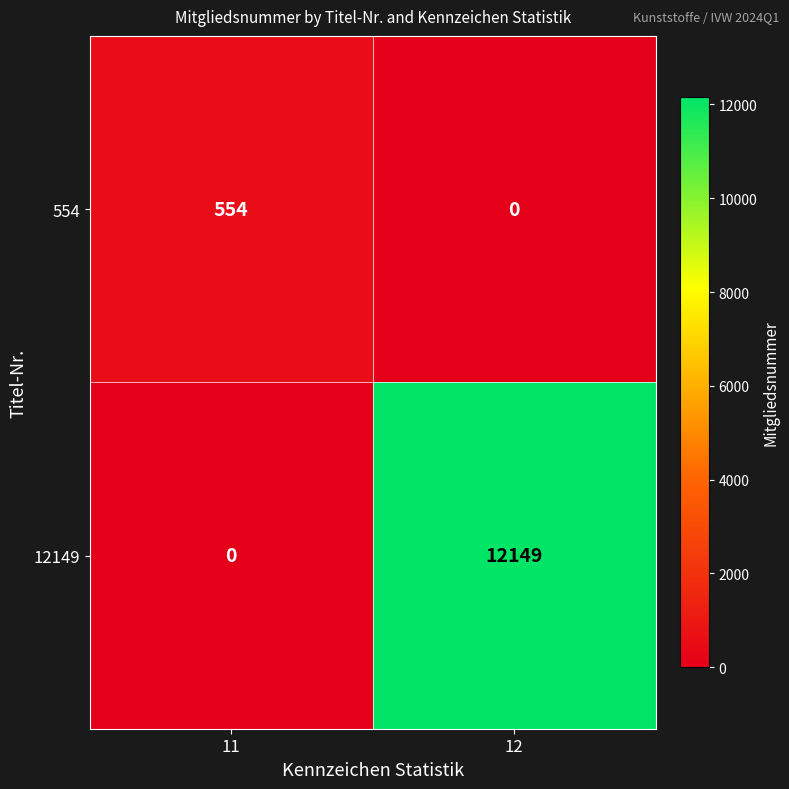

Is it true that 554 equals 554 at 11?

True